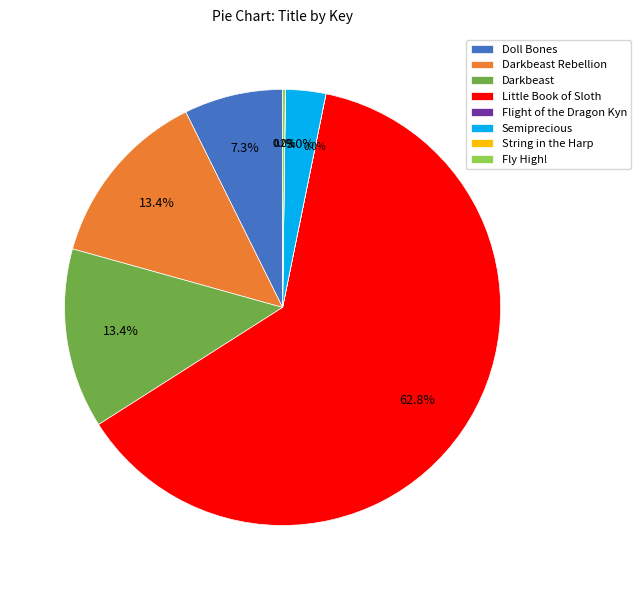

Which slice is the largest?

Little Book of Sloth